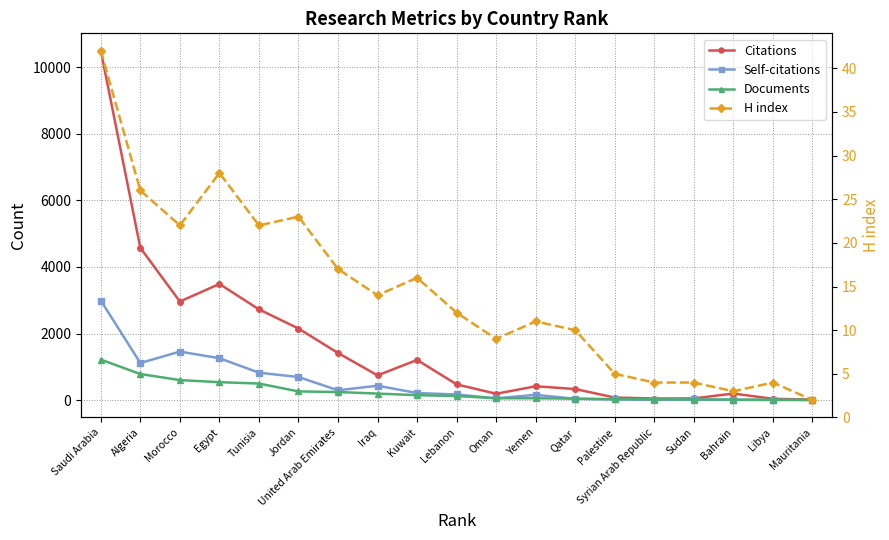

True or false: H index and Citations cross at least once.

False